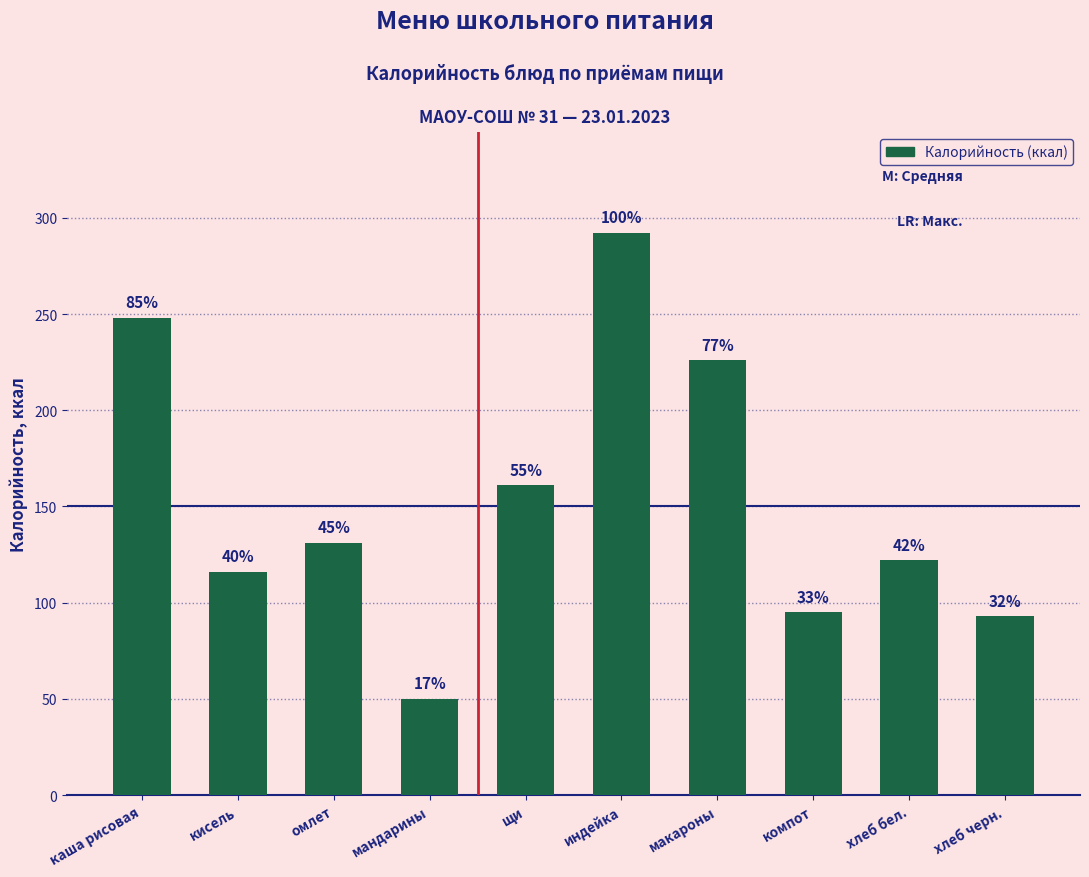

Does the chart contain any negative values?

No